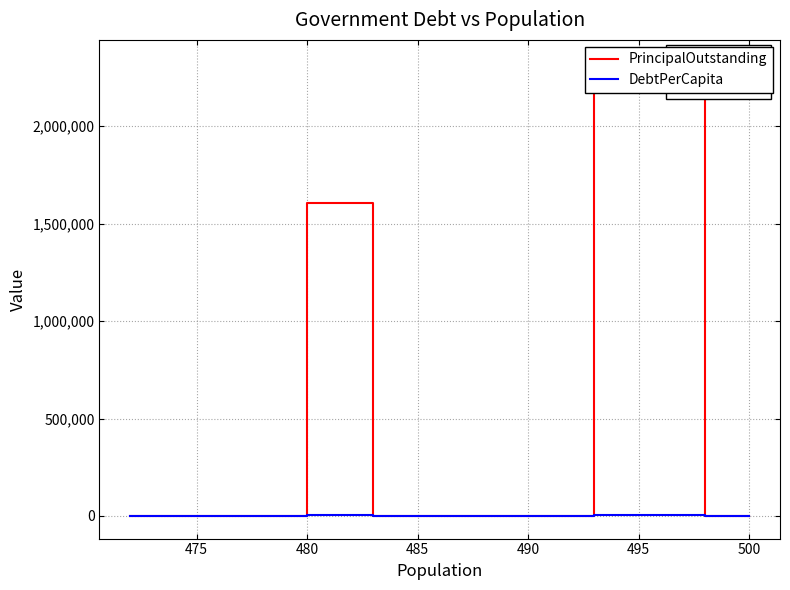

Which has a higher value, 500 or 470?

500